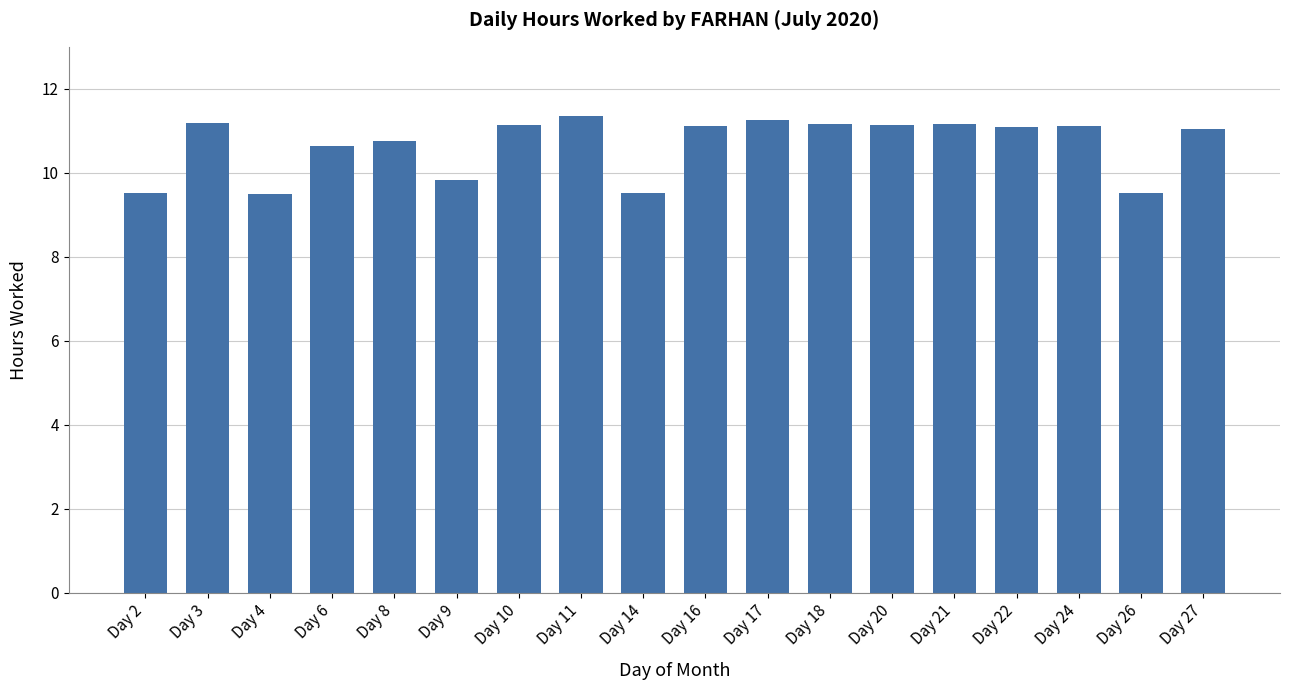

The chart shows a value of 11.2 at Day 18. True or false?

True